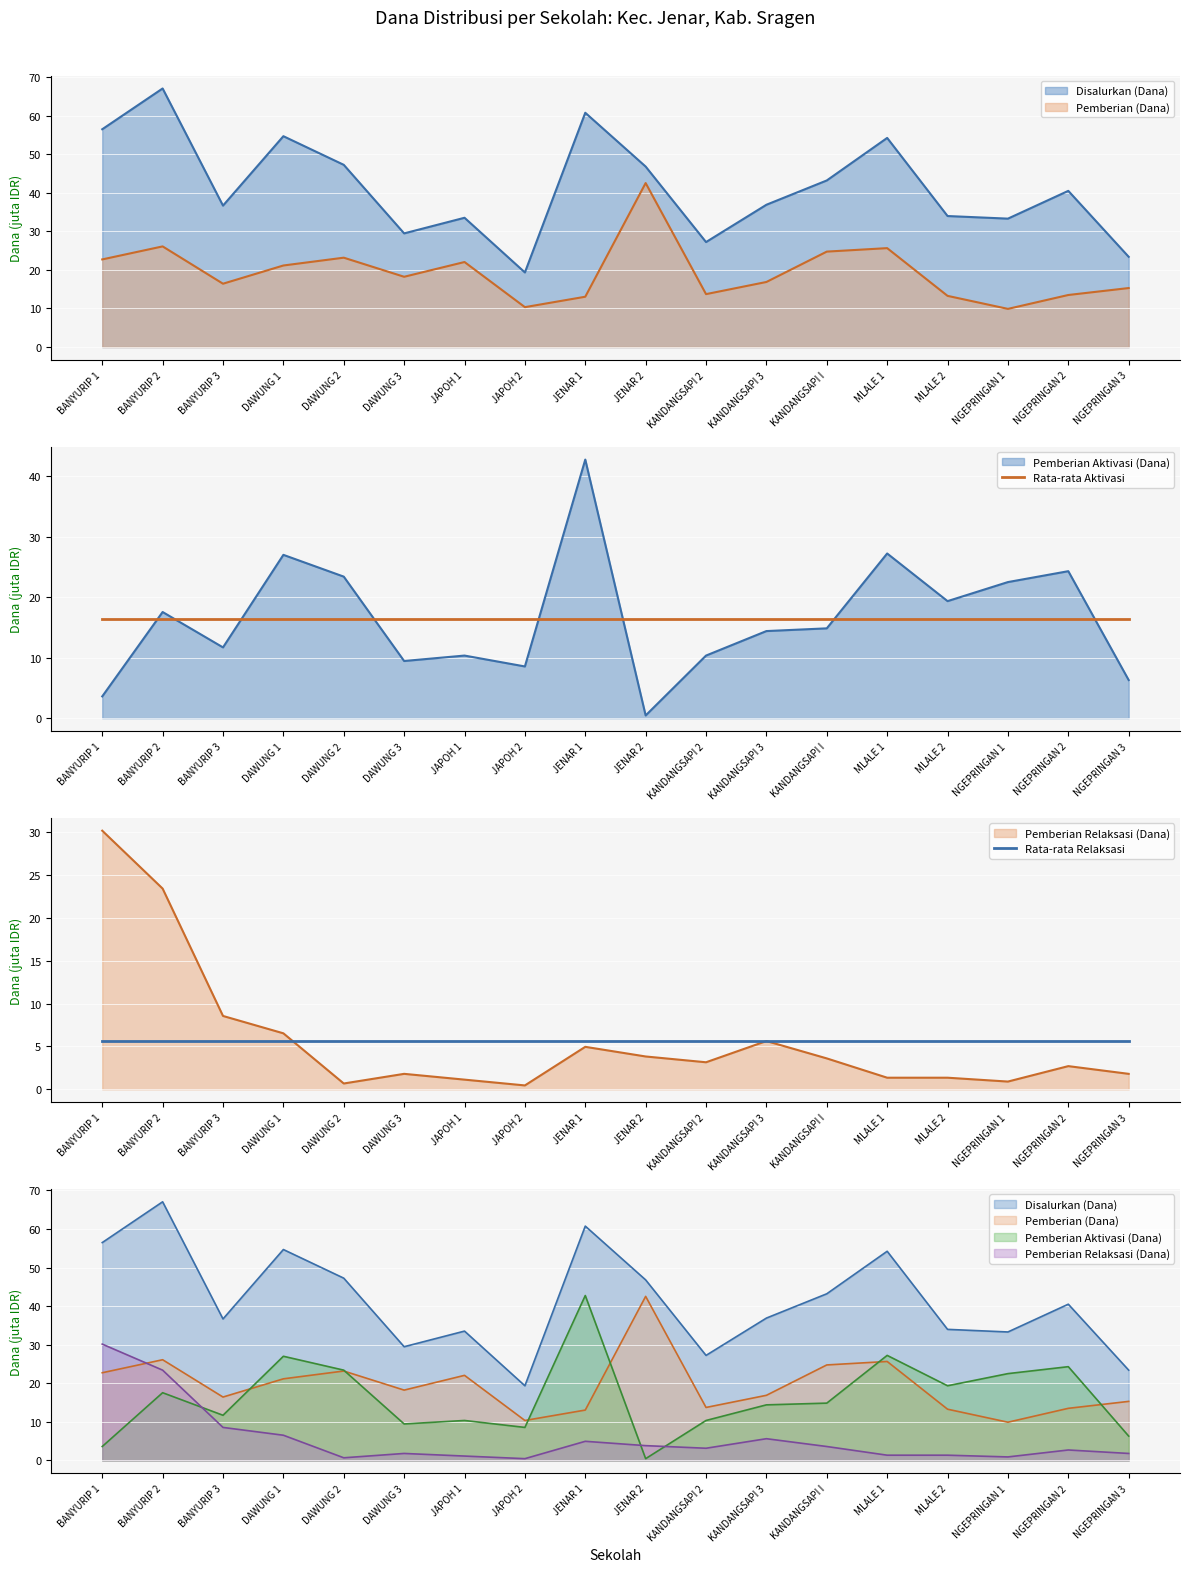

Is it true that Rata-rata Relaksasi equals 9.4 at BANYURIP 3?

False